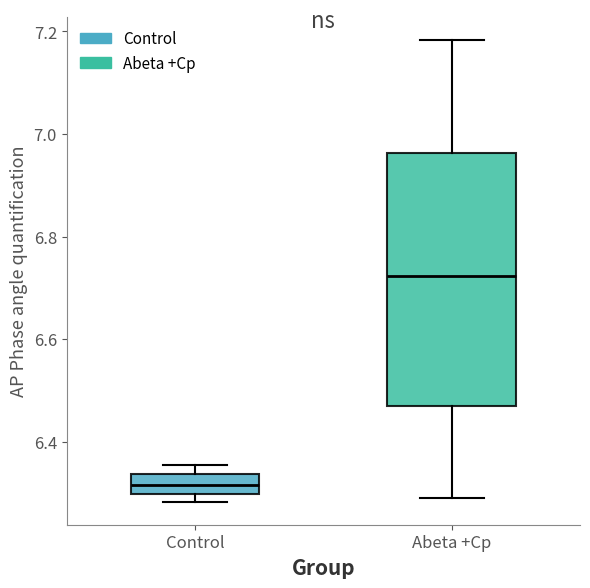

Reading left to right, read every box against the y-axis: the position of its median line, the range the box covers, and the ends of its whiskers. The values are not printed on the chart, so give them approximately, as read against the axis.

Control: median 6.32, box 6.30 to 6.34, whiskers 6.28 to 6.36
Abeta +Cp: median 6.72, box 6.46 to 6.96, whiskers 6.30 to 7.18